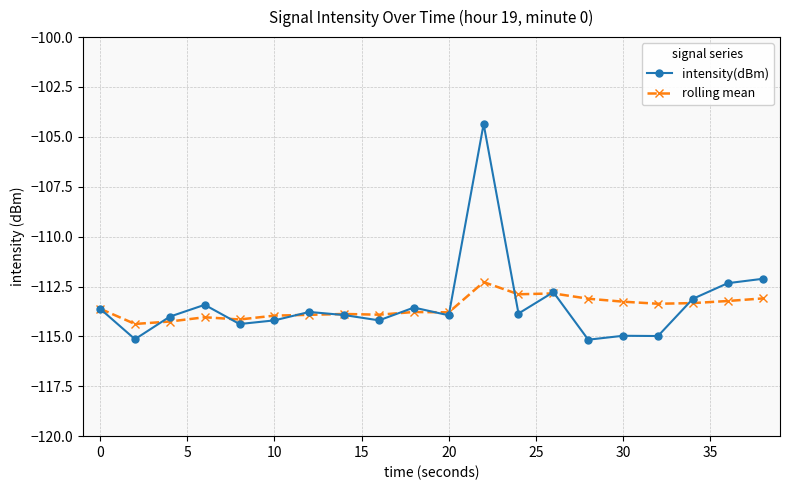

Does the chart have visible grid lines?

Yes